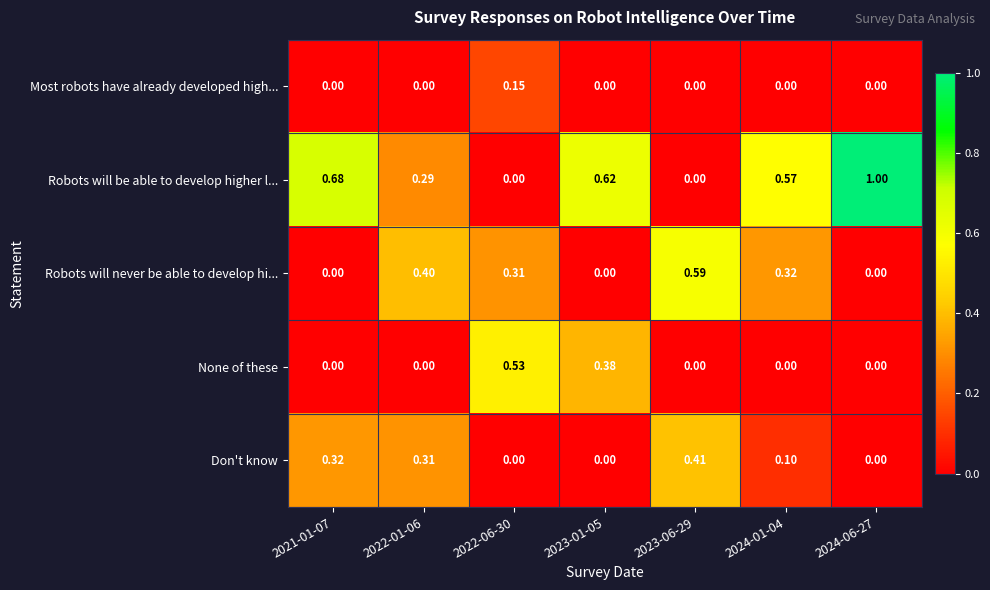

Rank the series by their maximum value, from lowest to highest.

Most robots have already developed high..., Don't know, None of these, Robots will never be able to develop hi..., Robots will be able to develop higher l...